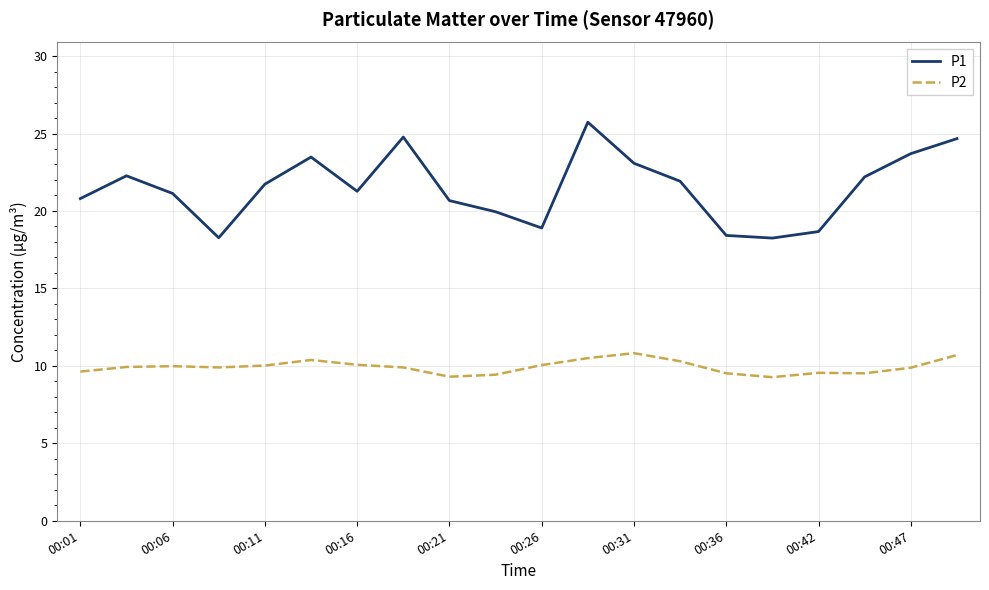

List the series in order of their overall mean, lowest first.

P2, P1